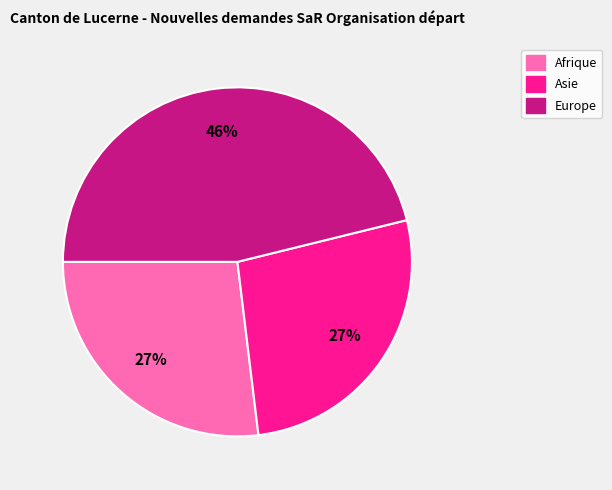

To the nearest percent, what is the difference between the largest and smallest slice percentages?

19%